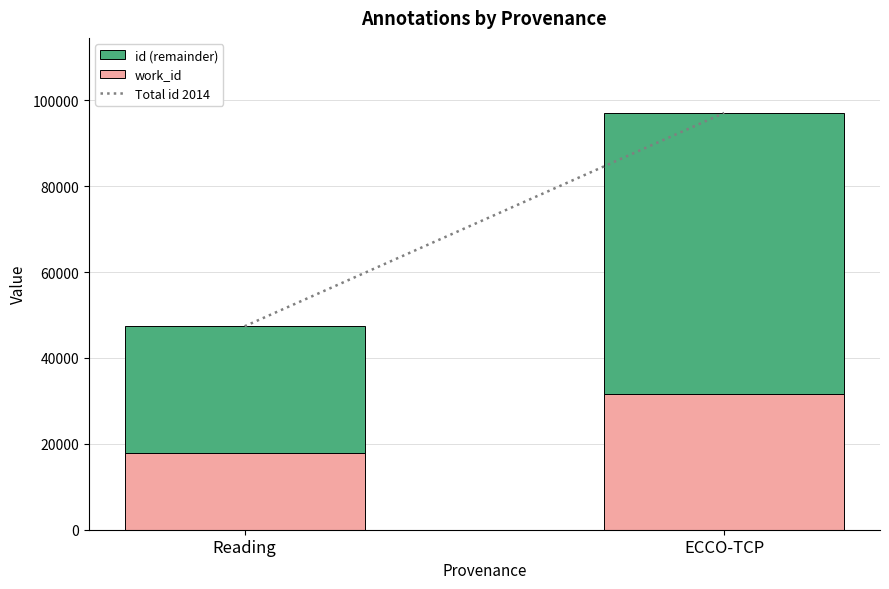

What is the difference between the maximum and minimum values in the work_id series?

13661